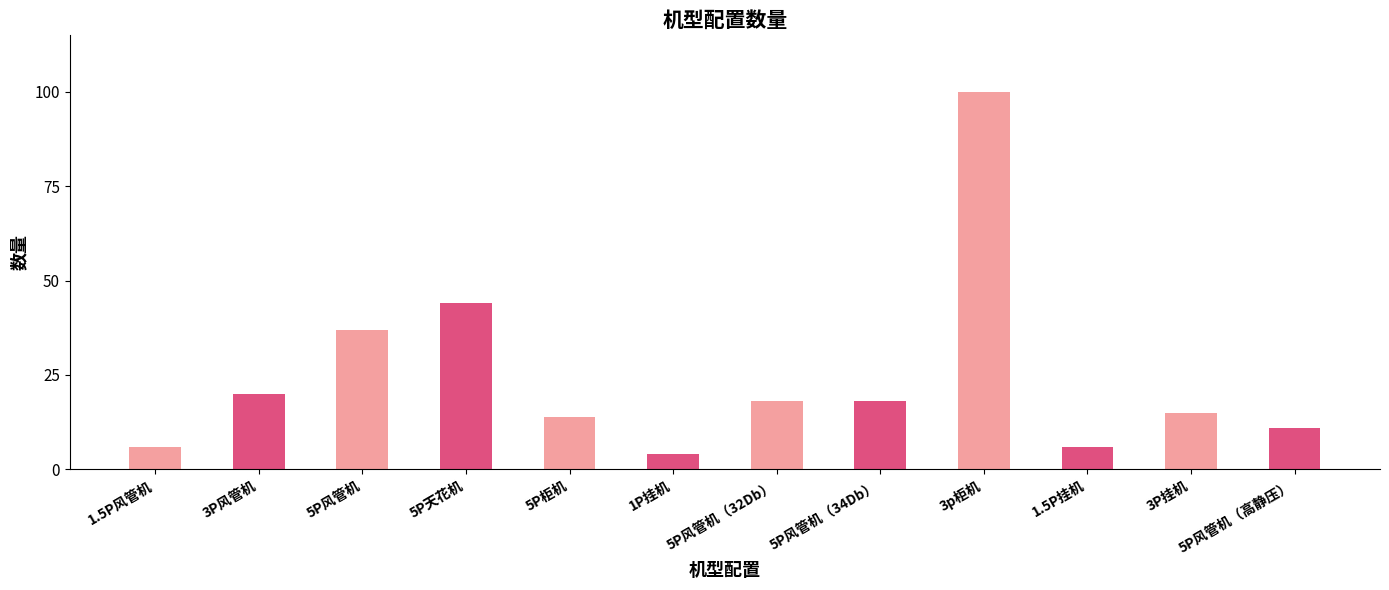

What is the ratio of the value at 1.5P风管机 to the value at 1P挂机?

1.5